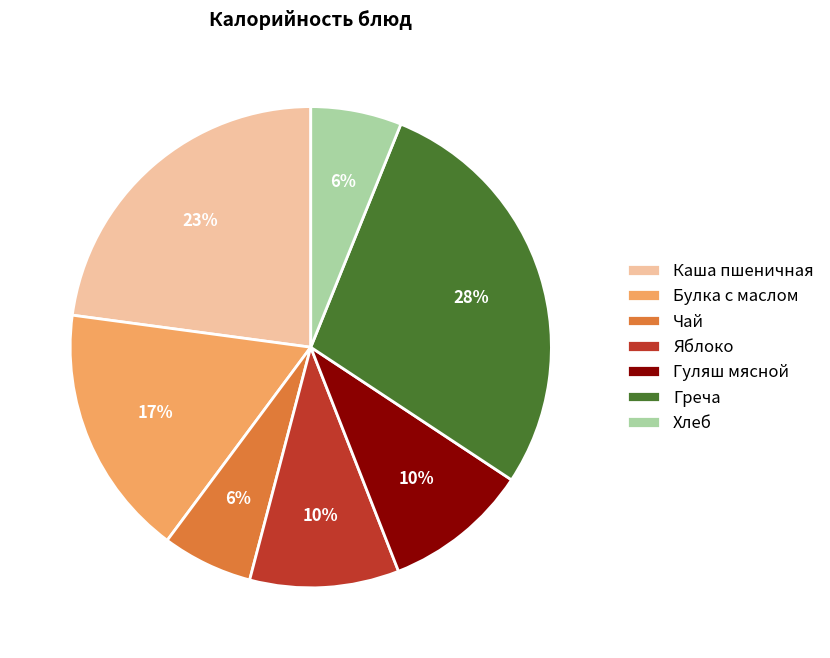

Is Хлеб the majority of the pie?

No